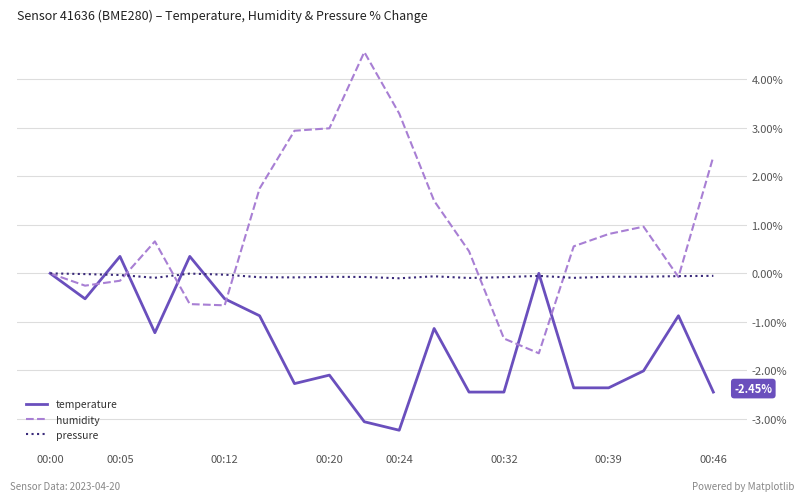

Which series has the largest total across all categories?

humidity